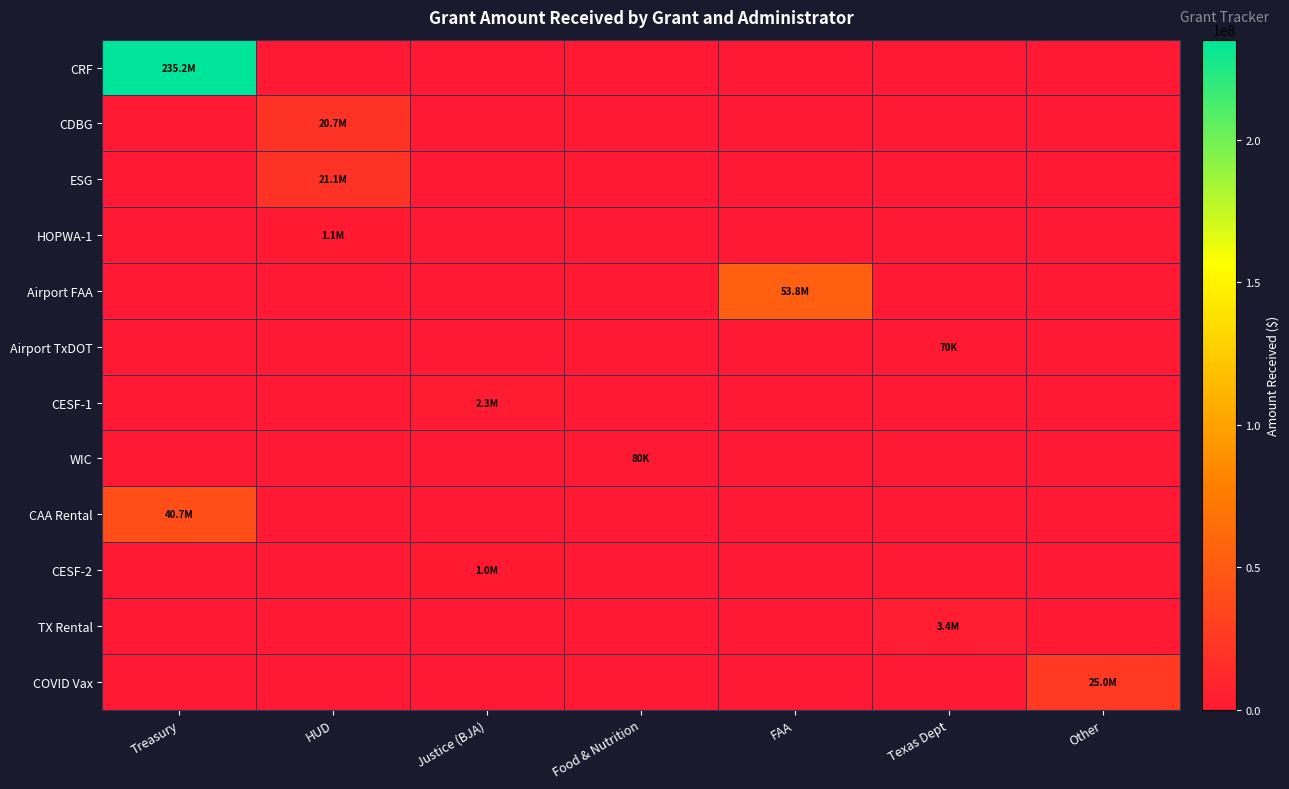

Which series changed the most between HUD and Texas Dept?

ESG